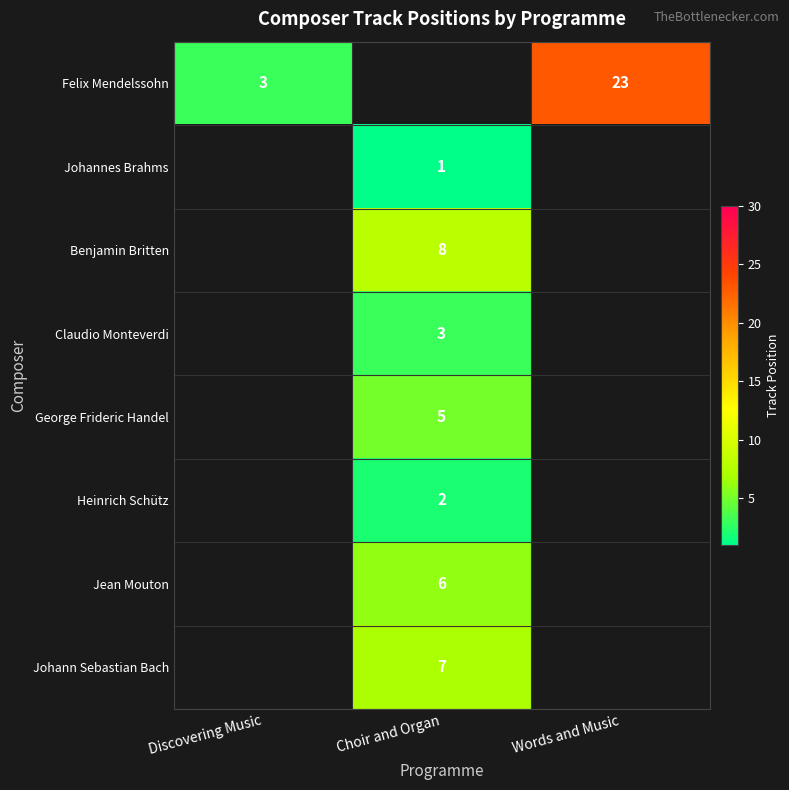

True or false: Felix Mendelssohn has a value of 3 at Discovering Music.

True